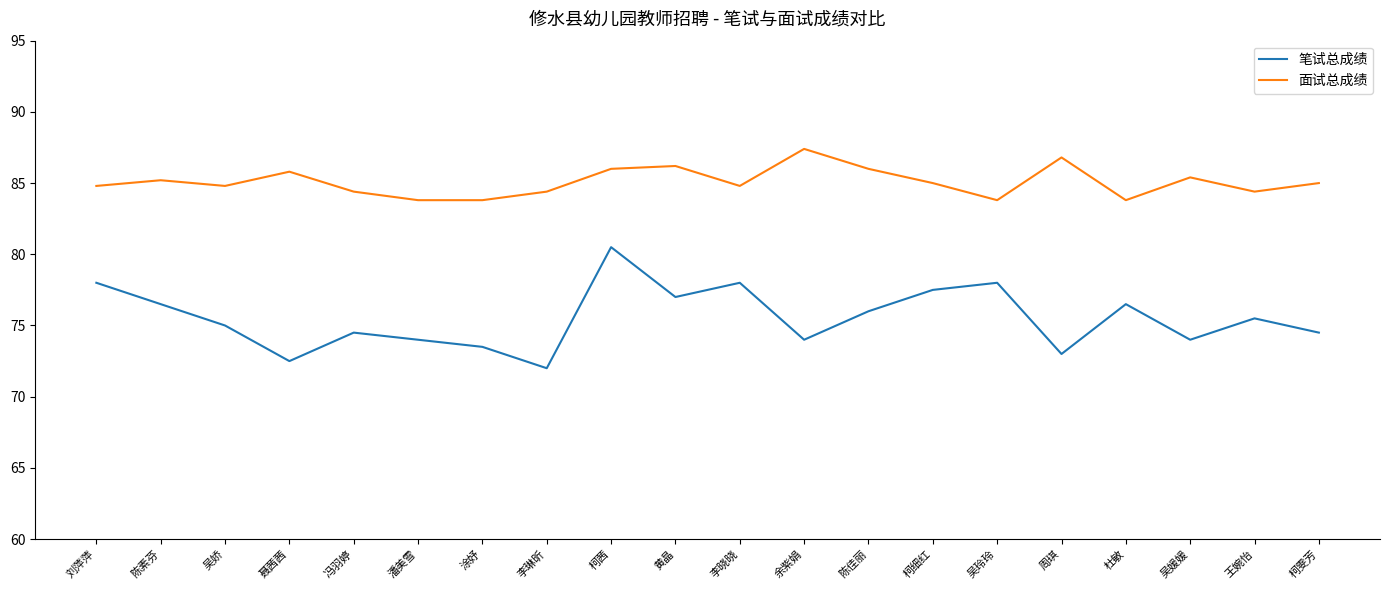

Which series has the widest spread of values?

笔试总成绩